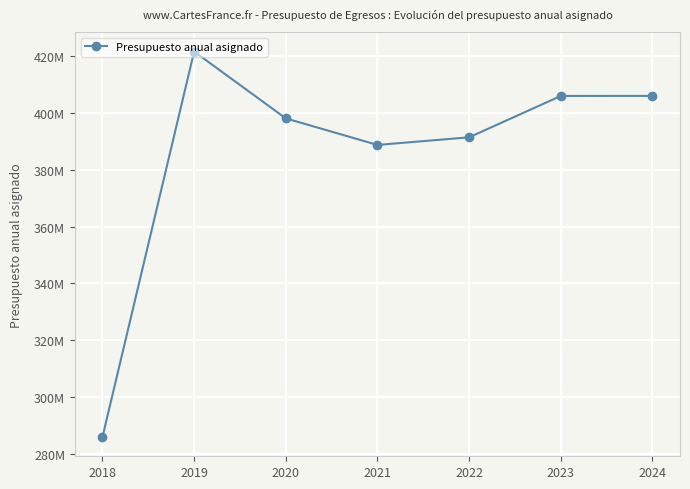

Where is the first local minimum?

2021